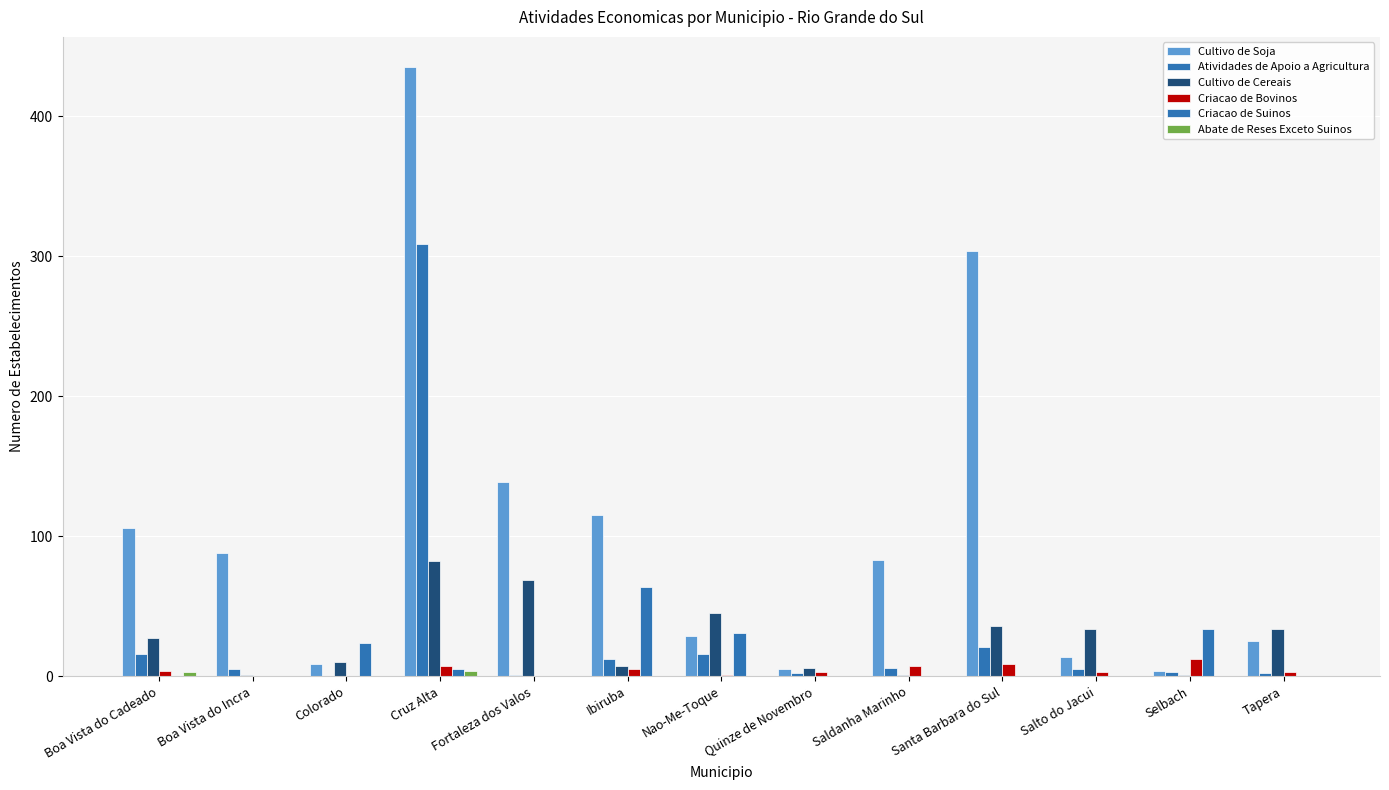

Where is Atividades de Apoio a Agricultura nearest to the value 154?

Santa Barbara do Sul